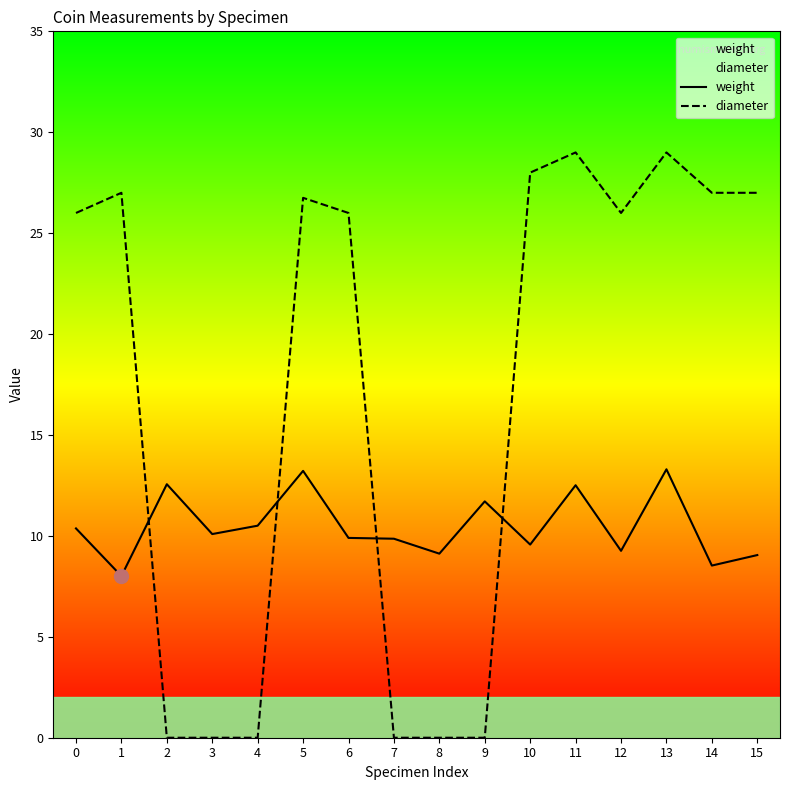

At which category does the chart reach its minimum across all series?

2